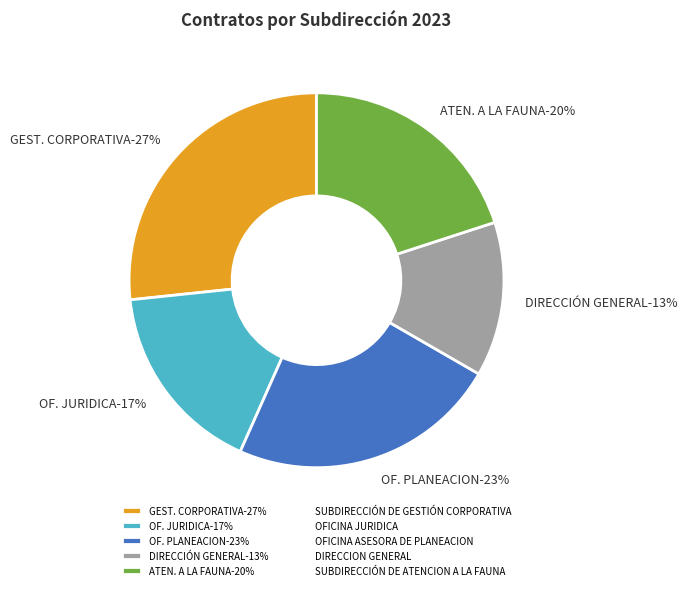

True or false: SUBDIRECCIÓN DE GESTIÓN CORPORATIVA accounts for 19% of the total.

False